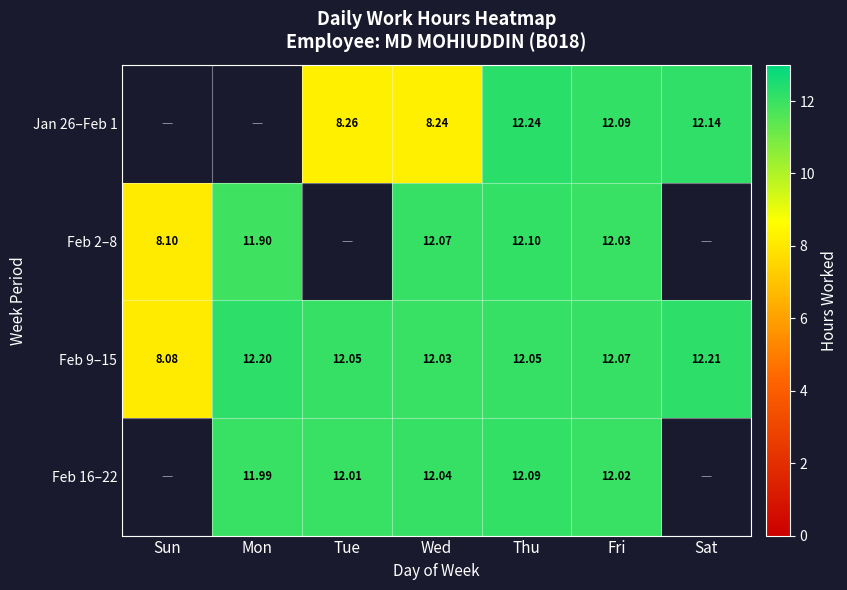

At which category does the chart reach its peak across all series?

Thu